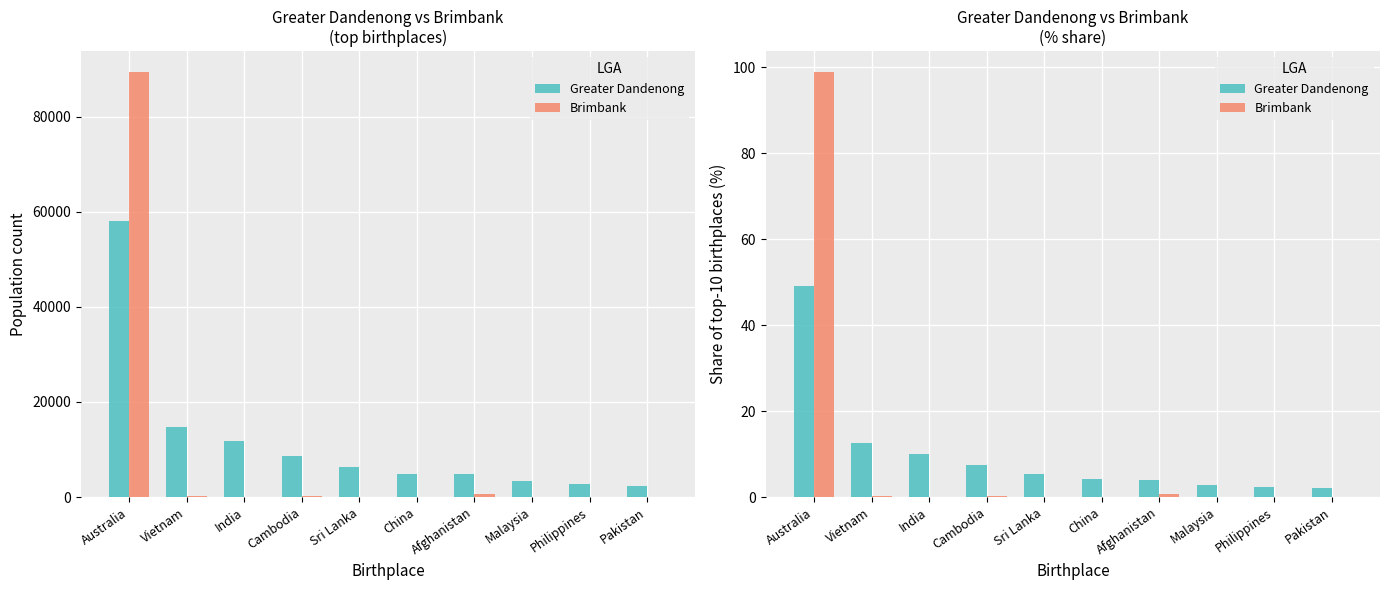

Which series has the largest total across all categories?

Greater Dandenong